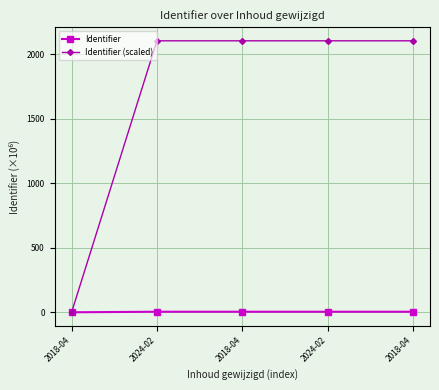

Reading left to right, what are all the values shown in this chart?

Identifier: 2018-04=0.0	2024-02=4.2	2018-04=4.2	2024-02=4.2	2018-04=4.2
Identifier (scaled): 2018-04=0.0	2024-02=2104.7	2018-04=2104.7	2024-02=2104.7	2018-04=2104.7